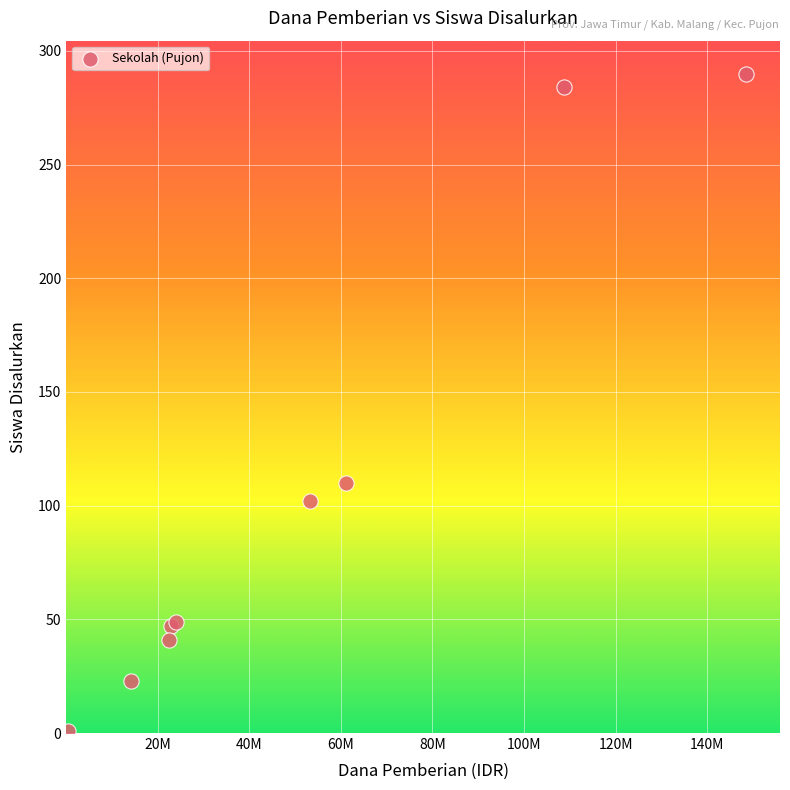

What Y value in the scatter plot is closest to 145?

110